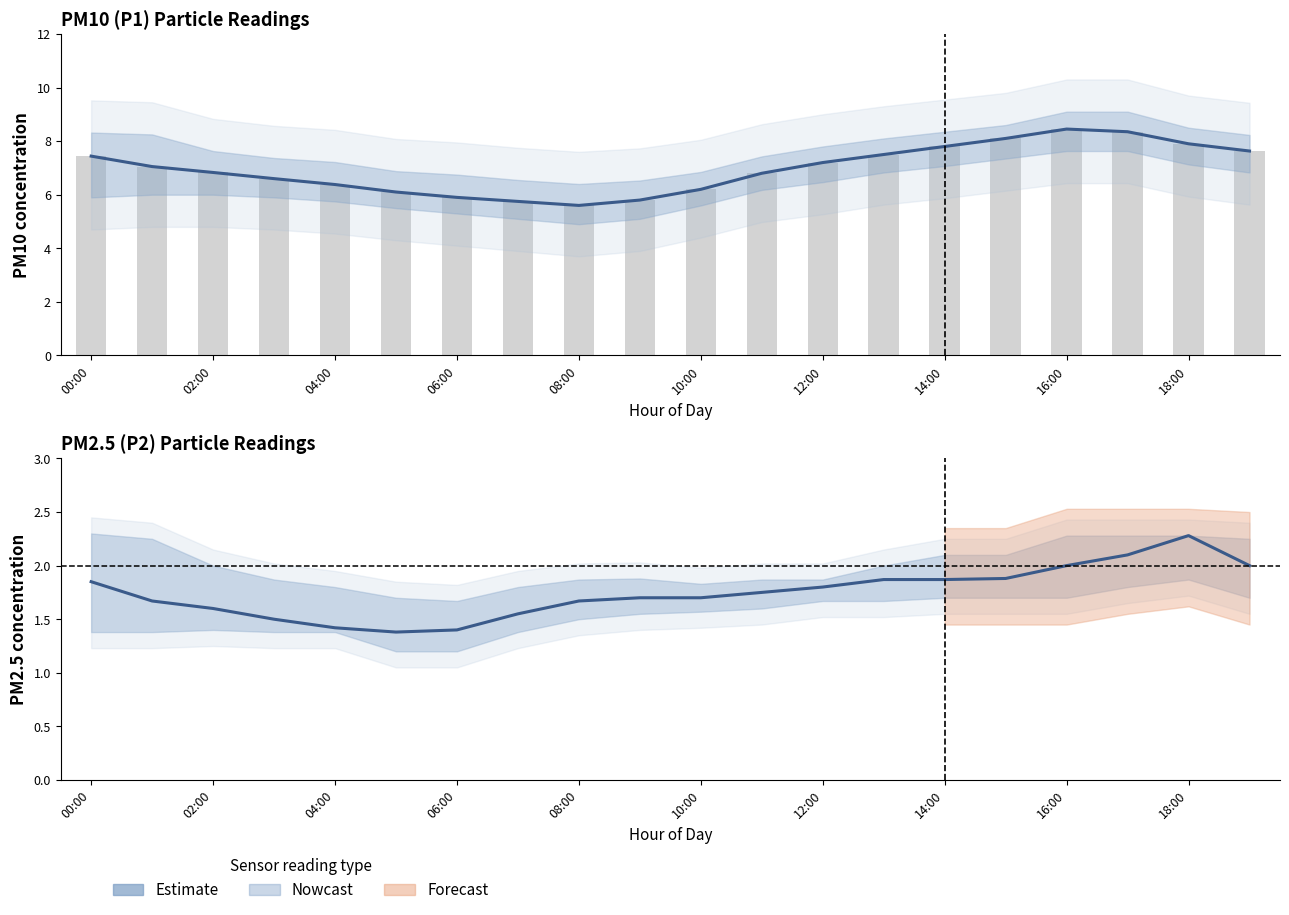

How many data points does each series have?

20